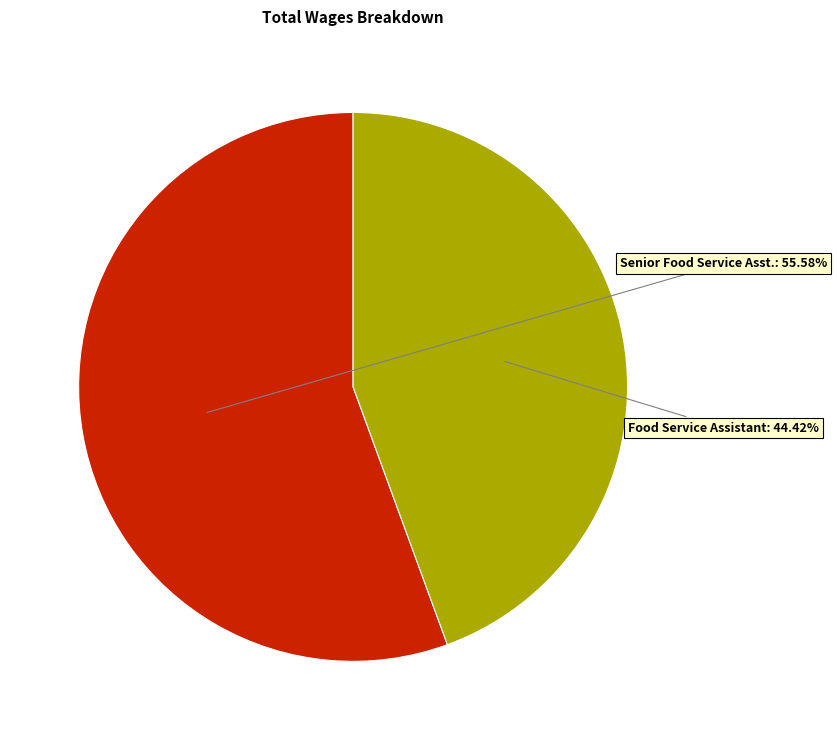

To the nearest percent, what percentage of the pie is Senior Food Service Asst.?

56%